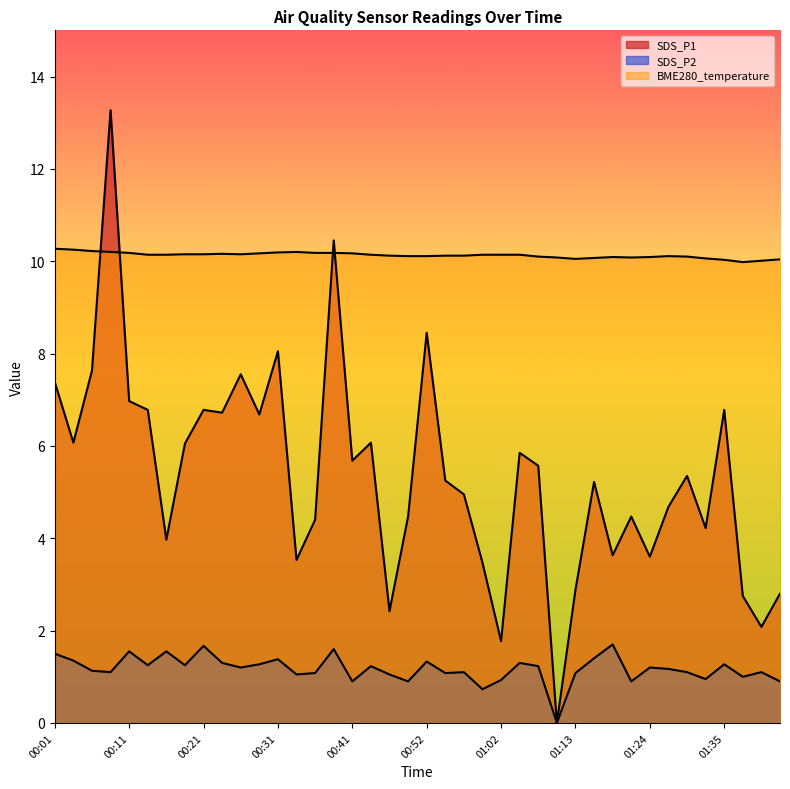

What is the difference between the maximum and minimum values?

0.3